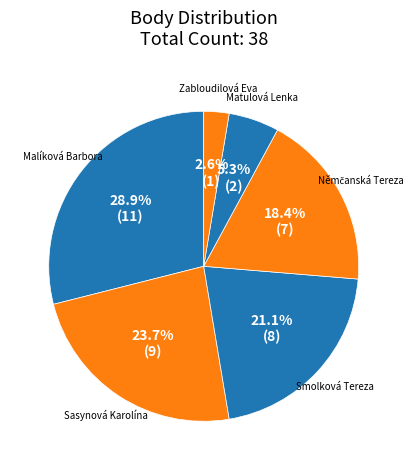

To the nearest percent, what is the average slice percentage?

17%